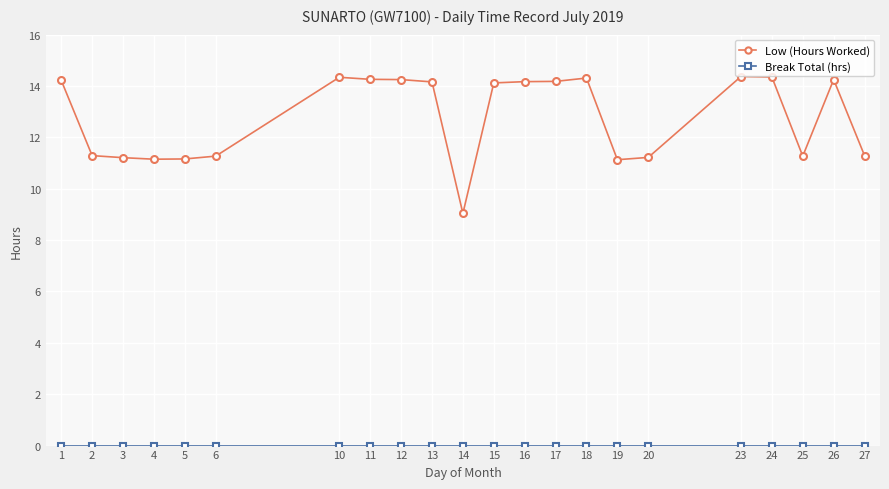

What is the highest value of the Low (Hours Worked) series?

14.4